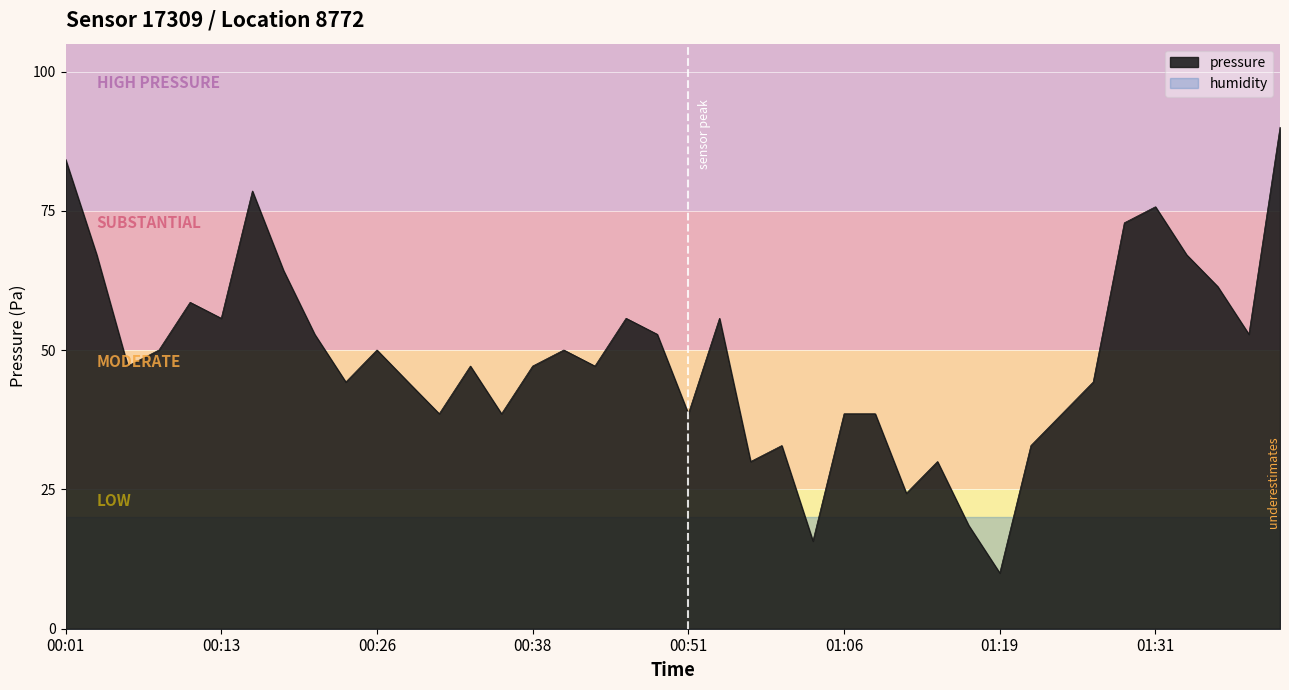

Does the chart display data point markers on the line(s)?

No